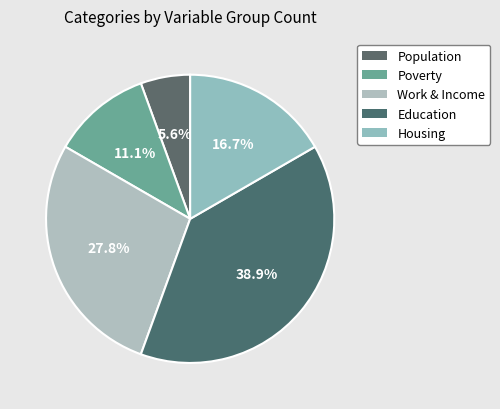

How many segments does this pie chart have?

5